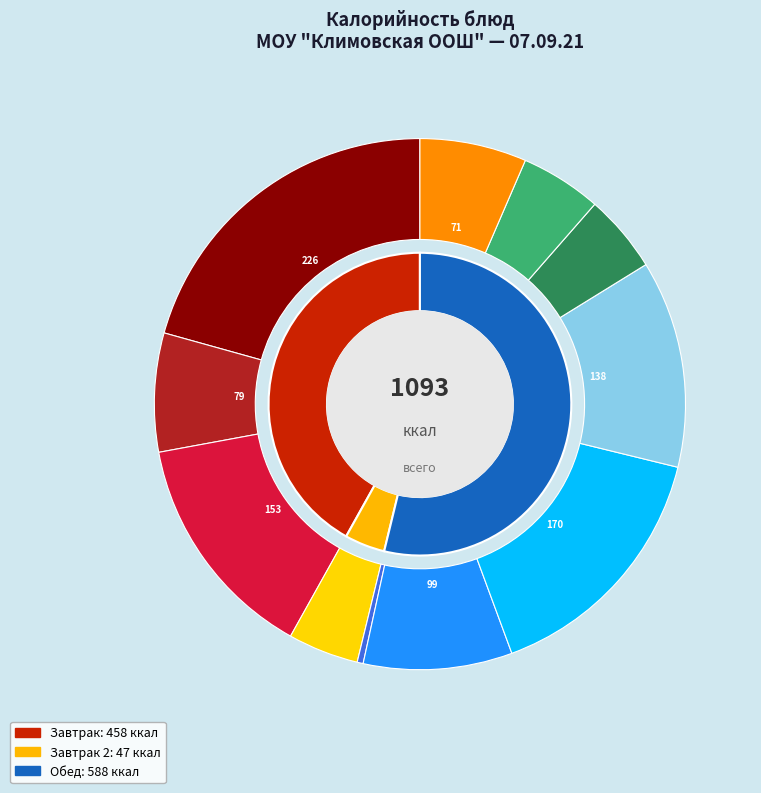

To the nearest percent, what is the combined percentage of Каша Дружба and Батон нарезной?

25%